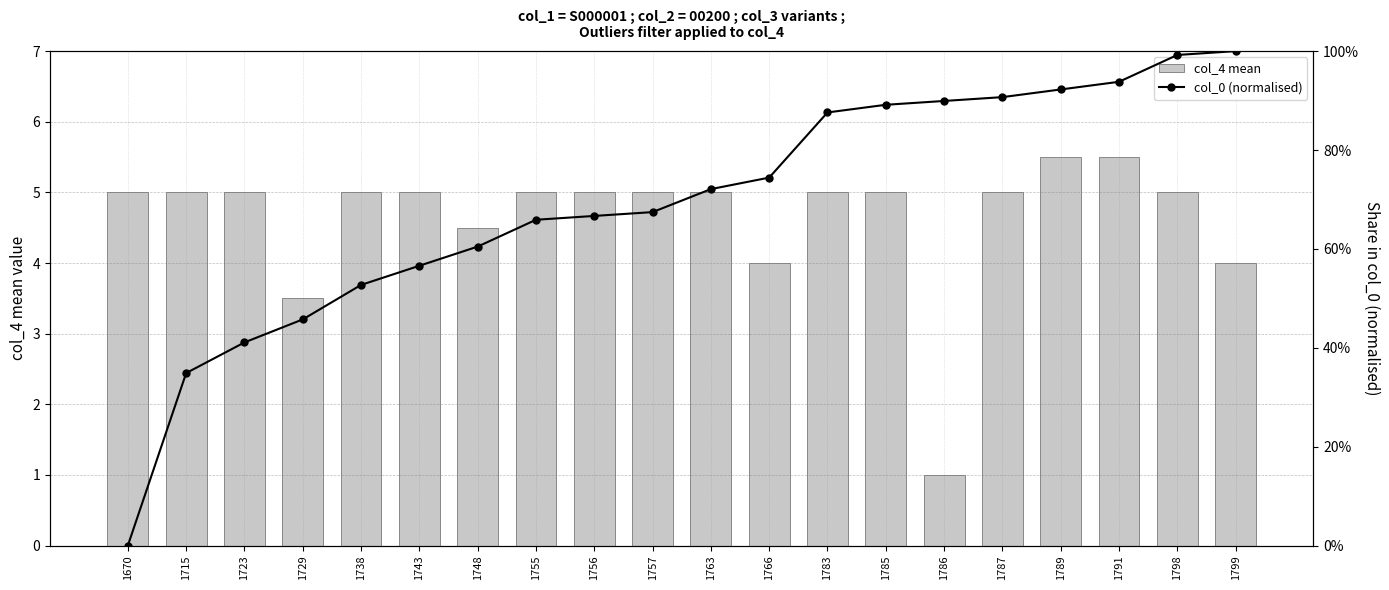

What is the spread (max minus min) of values at 1729?

3.0